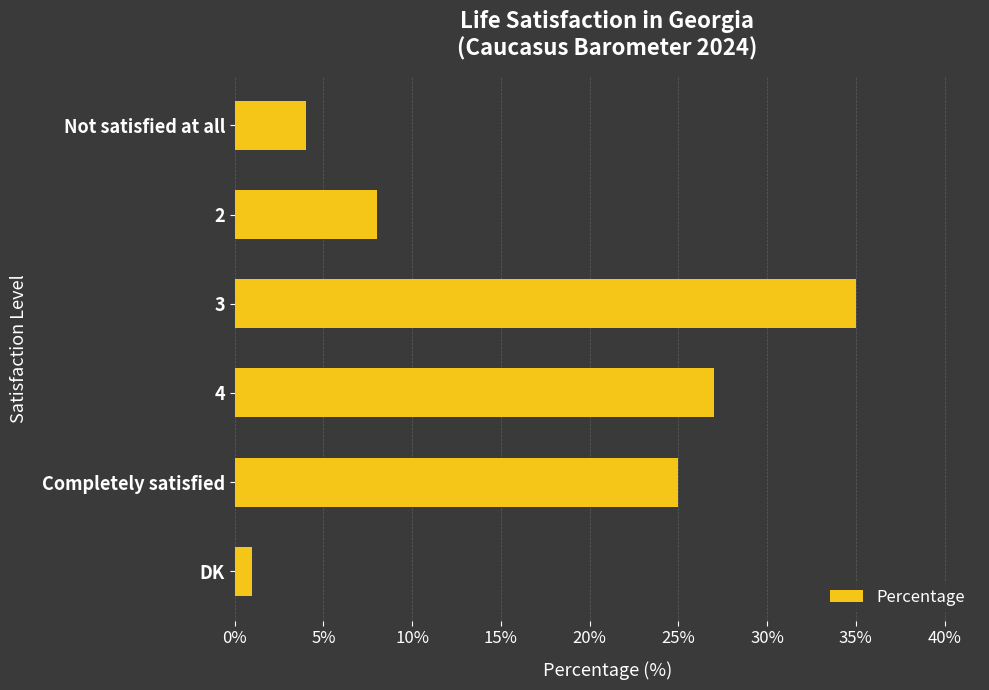

Read the value at 3.

35